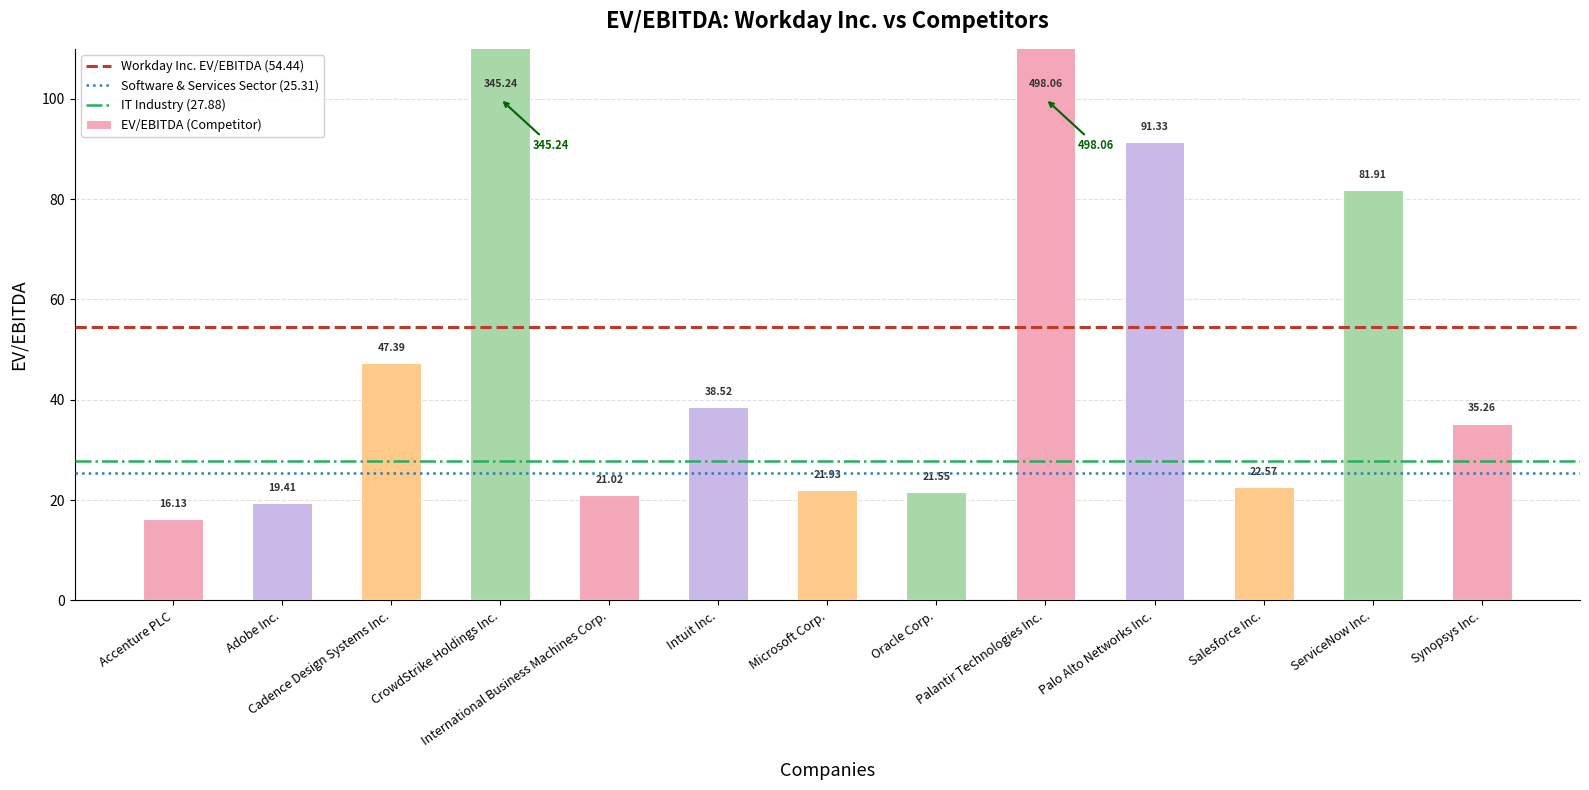

List the labels in order of value, smallest first.

Accenture PLC, Adobe Inc., International Business Machines Corp., Oracle Corp., Microsoft Corp., Salesforce Inc., Synopsys Inc., Intuit Inc., Cadence Design Systems Inc., ServiceNow Inc., Palo Alto Networks Inc., CrowdStrike Holdings Inc., Palantir Technologies Inc.